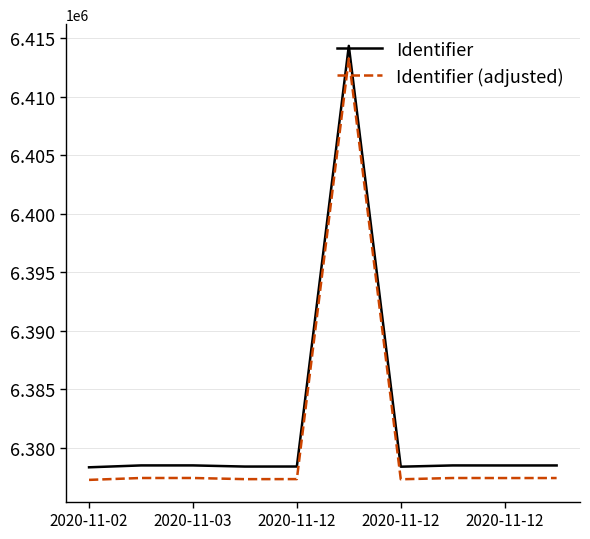

What is the difference between the maximum and minimum values in the Identifier series?

36030.0